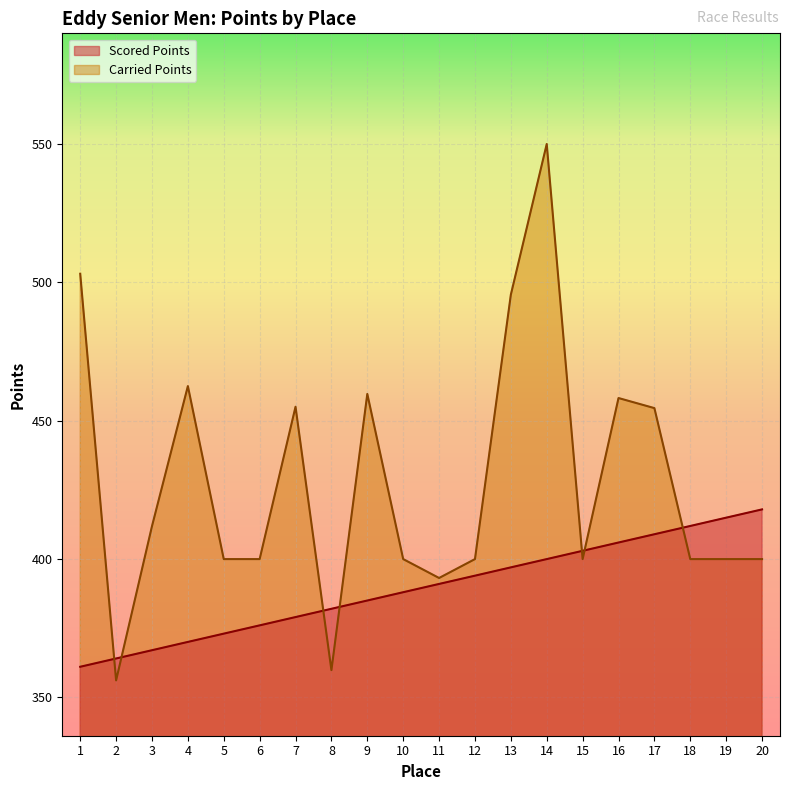

What is the difference between the highest and lowest values at 17?

45.6